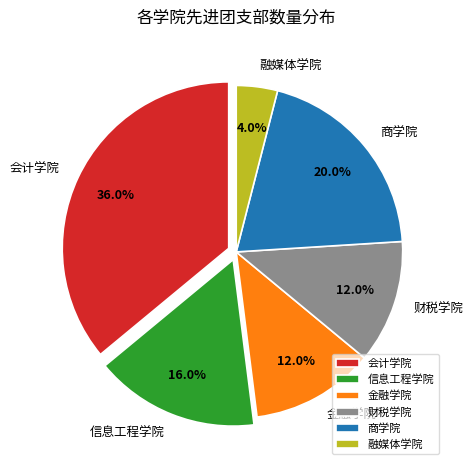

The 信息工程学院 slice represents 29% of the pie. True or false?

False